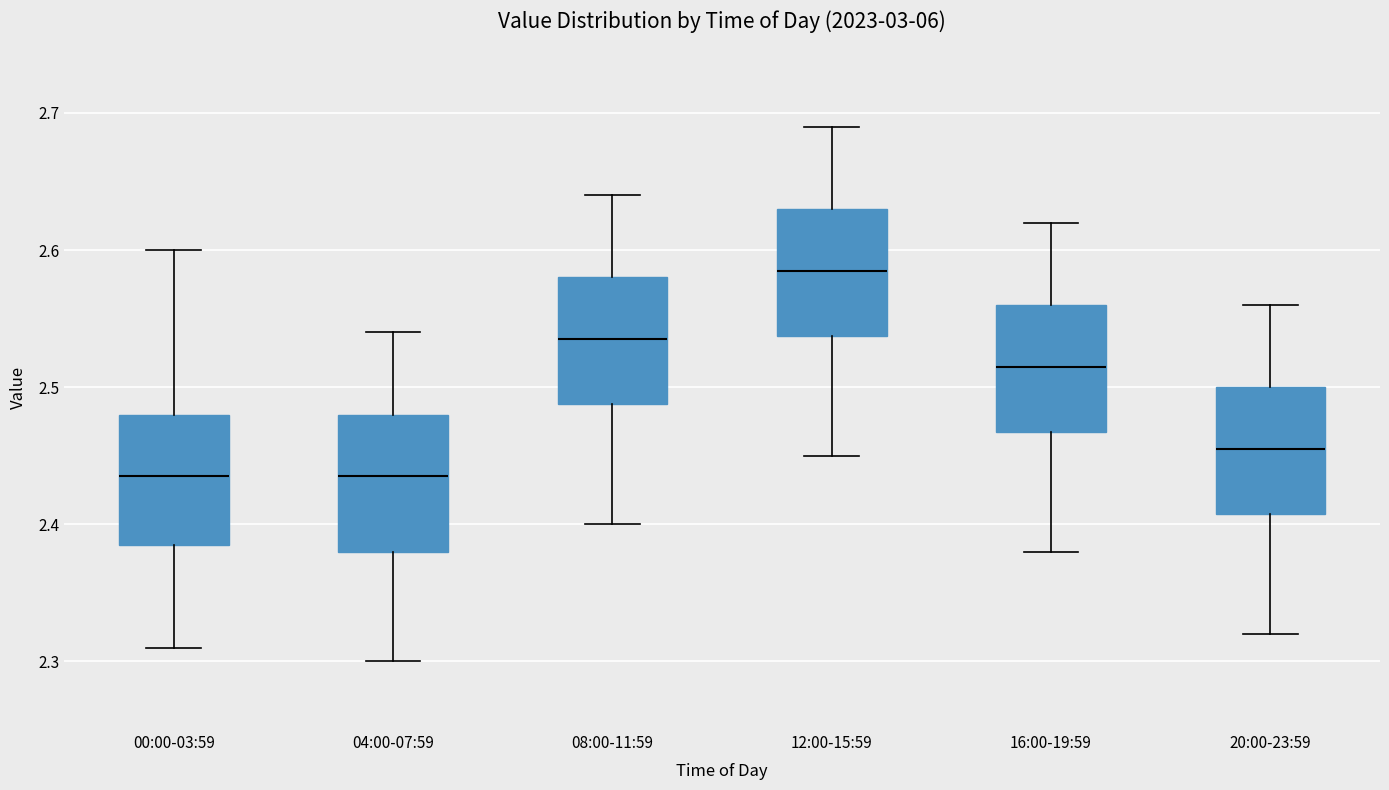

Reading left to right, transcribe this box plot: for each box, give where its median line is, the range the box spans, and where its two whiskers end, as read against the y-axis. The values are not printed on the chart, so give them approximately, as read against the axis.

00:00-03:59: median 2.44, box 2.39 to 2.48, whiskers 2.31 to 2.60
04:00-07:59: median 2.44, box 2.38 to 2.48, whiskers 2.30 to 2.54
08:00-11:59: median 2.54, box 2.49 to 2.58, whiskers 2.40 to 2.64
12:00-15:59: median 2.59, box 2.54 to 2.63, whiskers 2.45 to 2.69
16:00-19:59: median 2.52, box 2.47 to 2.56, whiskers 2.38 to 2.62
20:00-23:59: median 2.46, box 2.41 to 2.50, whiskers 2.32 to 2.56